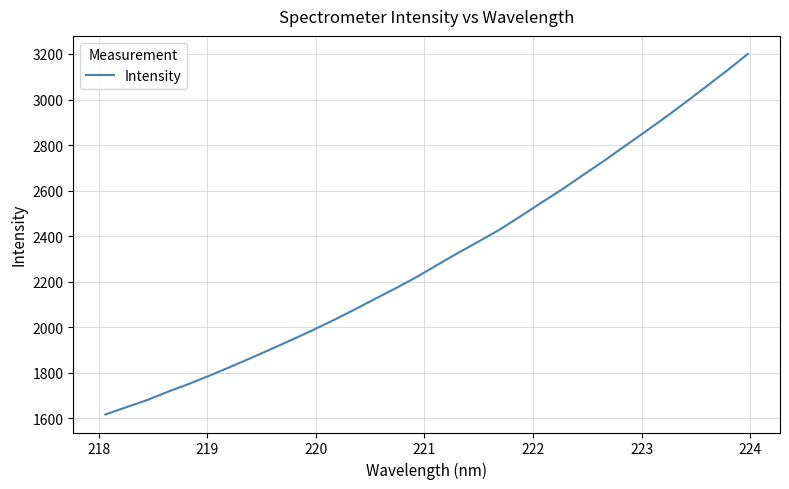

What is the greatest value displayed?

3200.4